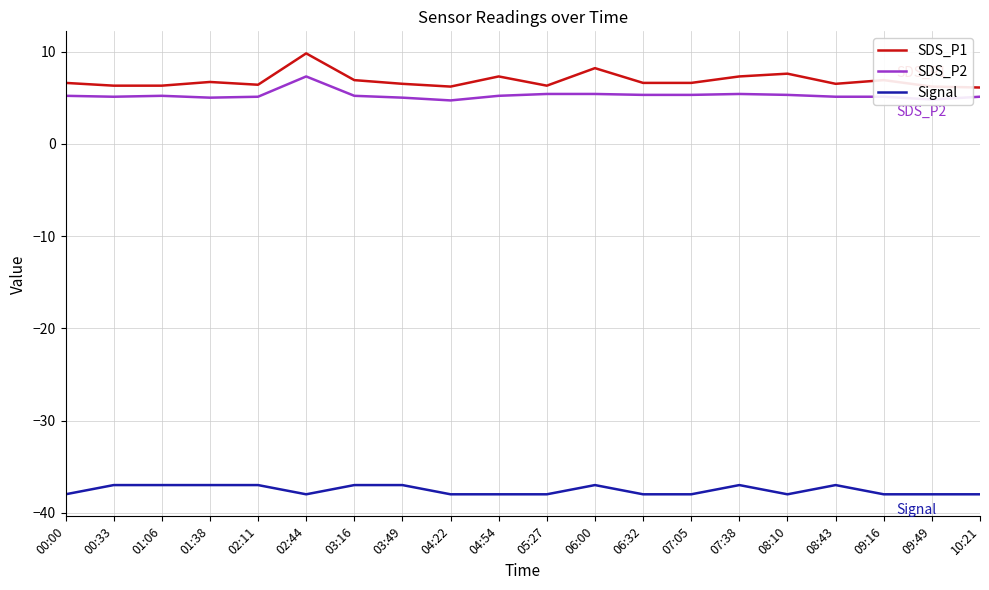

Which label corresponds to the largest value in the chart?

02:44